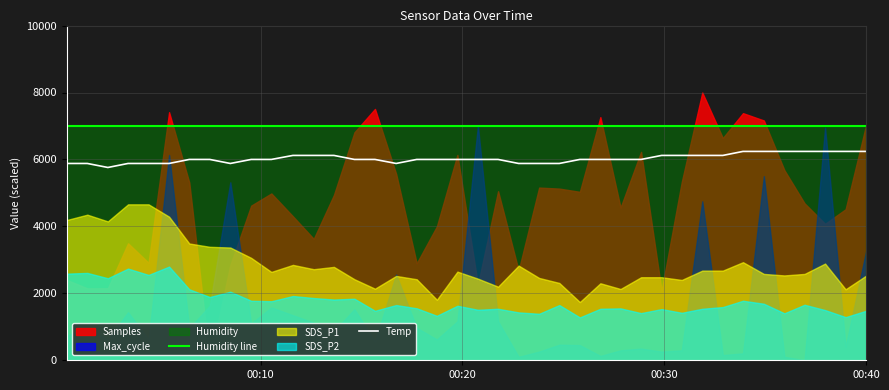

Which series has the largest total across all categories?

Humidity line